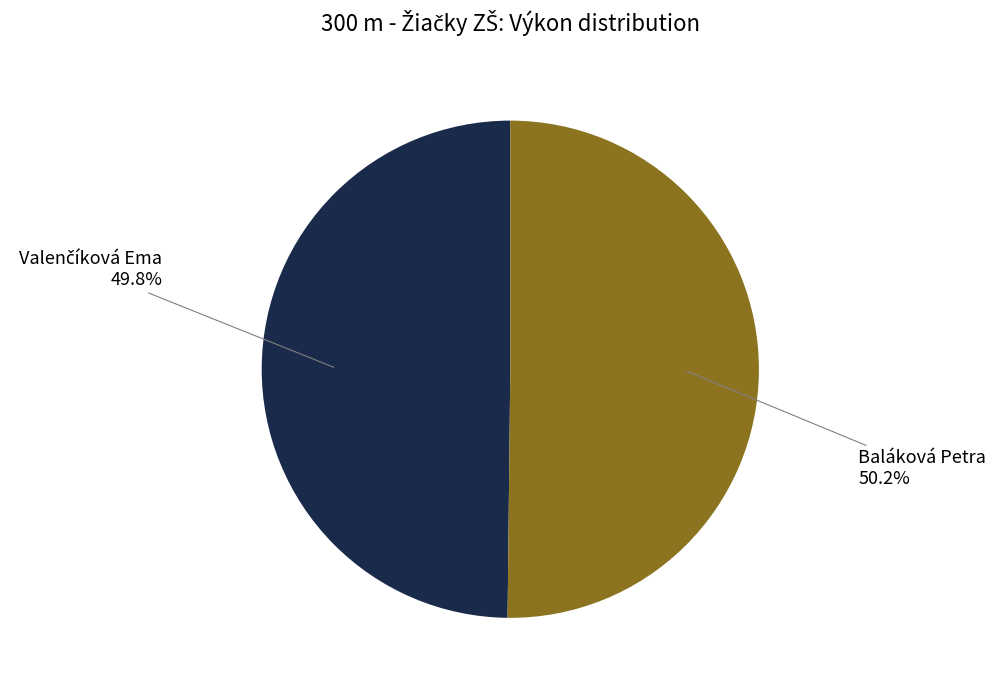

Is there a majority slice in this chart?

Yes